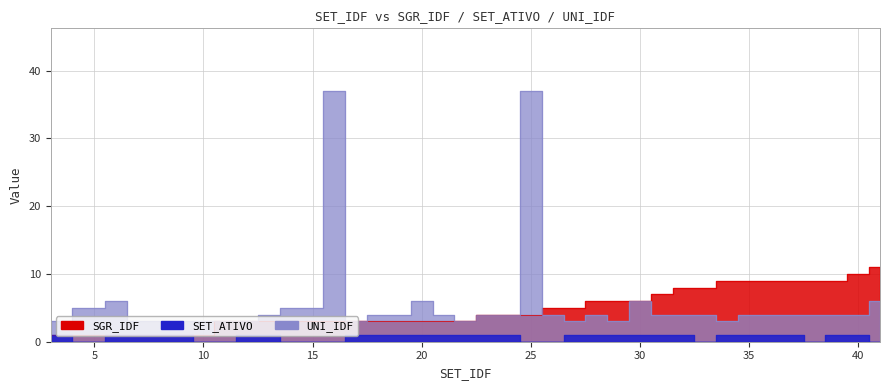

Which series has the largest total across all categories?

UNI_IDF